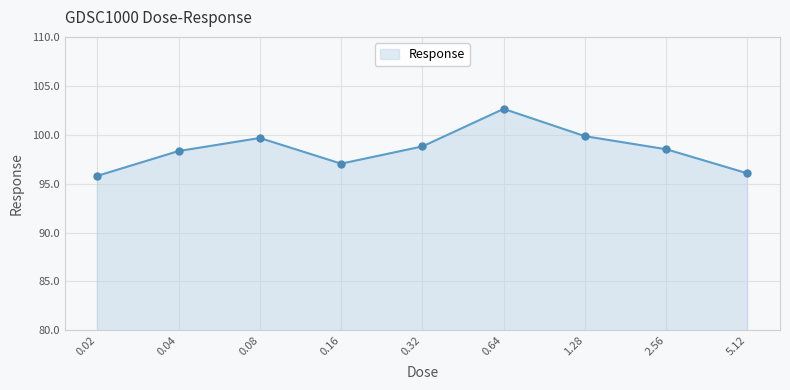

Approximately how many times larger is the value at 0.08 compared to 2.56?

1.0